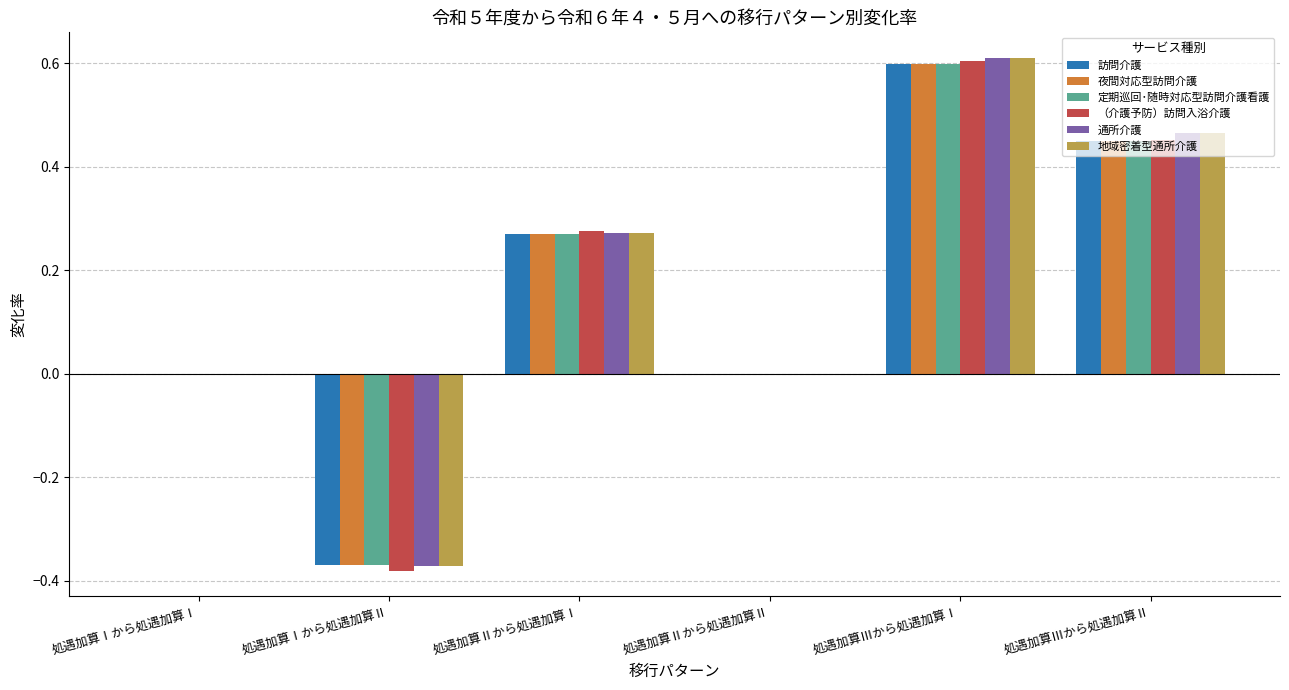

The value of 地域密着型通所介護 at 処遇加算Ⅱから処遇加算Ⅰ is 0.1. True or false?

False